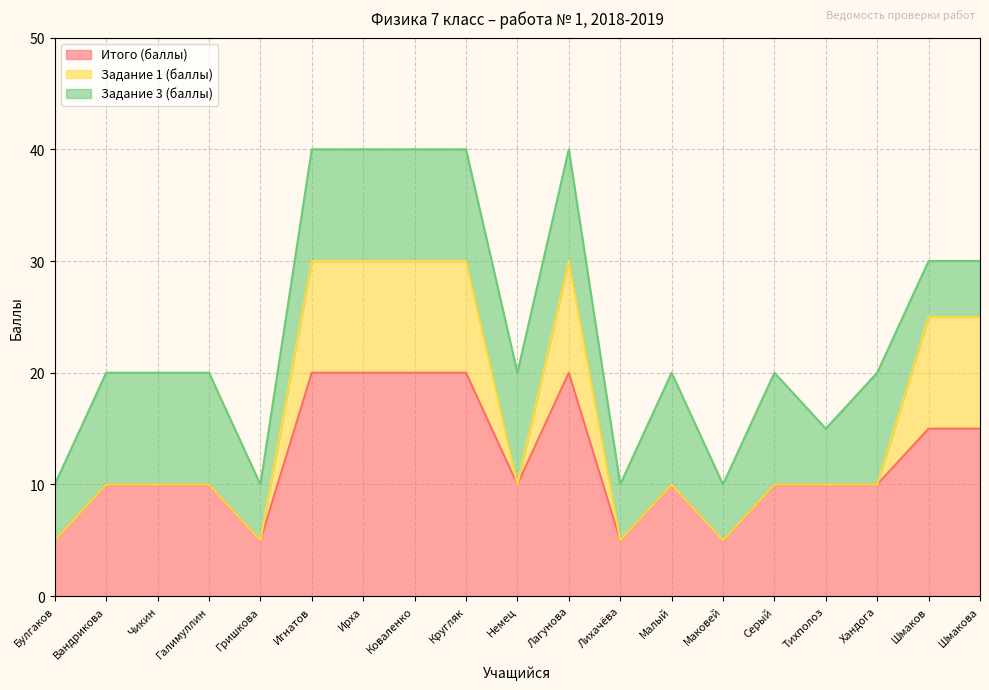

What is the value of the Задание 3 (баллы) point at the 17th from the left?

10